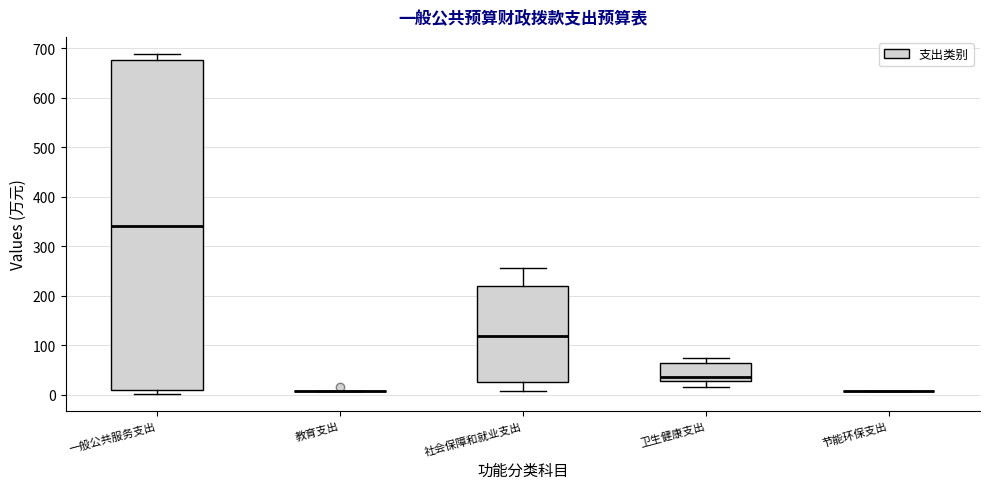

Reading left to right, transcribe this box plot: for each box, give where its median line is, the range the box spans, and where its two whiskers end, as read against the y-axis. The values are not printed on the chart, so give them approximately, as read against the axis.

一般公共服务支出: median 340, box 10 to 680, whiskers 0 to 690
教育支出: box collapsed to a line at 10, whiskers 10 to 10
社会保障和就业支出: median 120, box 30 to 220, whiskers 10 to 250
卫生健康支出: median 30 (just above the box's lower edge), box 30 to 60, whiskers 10 to 70
节能环保支出: box collapsed to a line at 10, whiskers 10 to 10